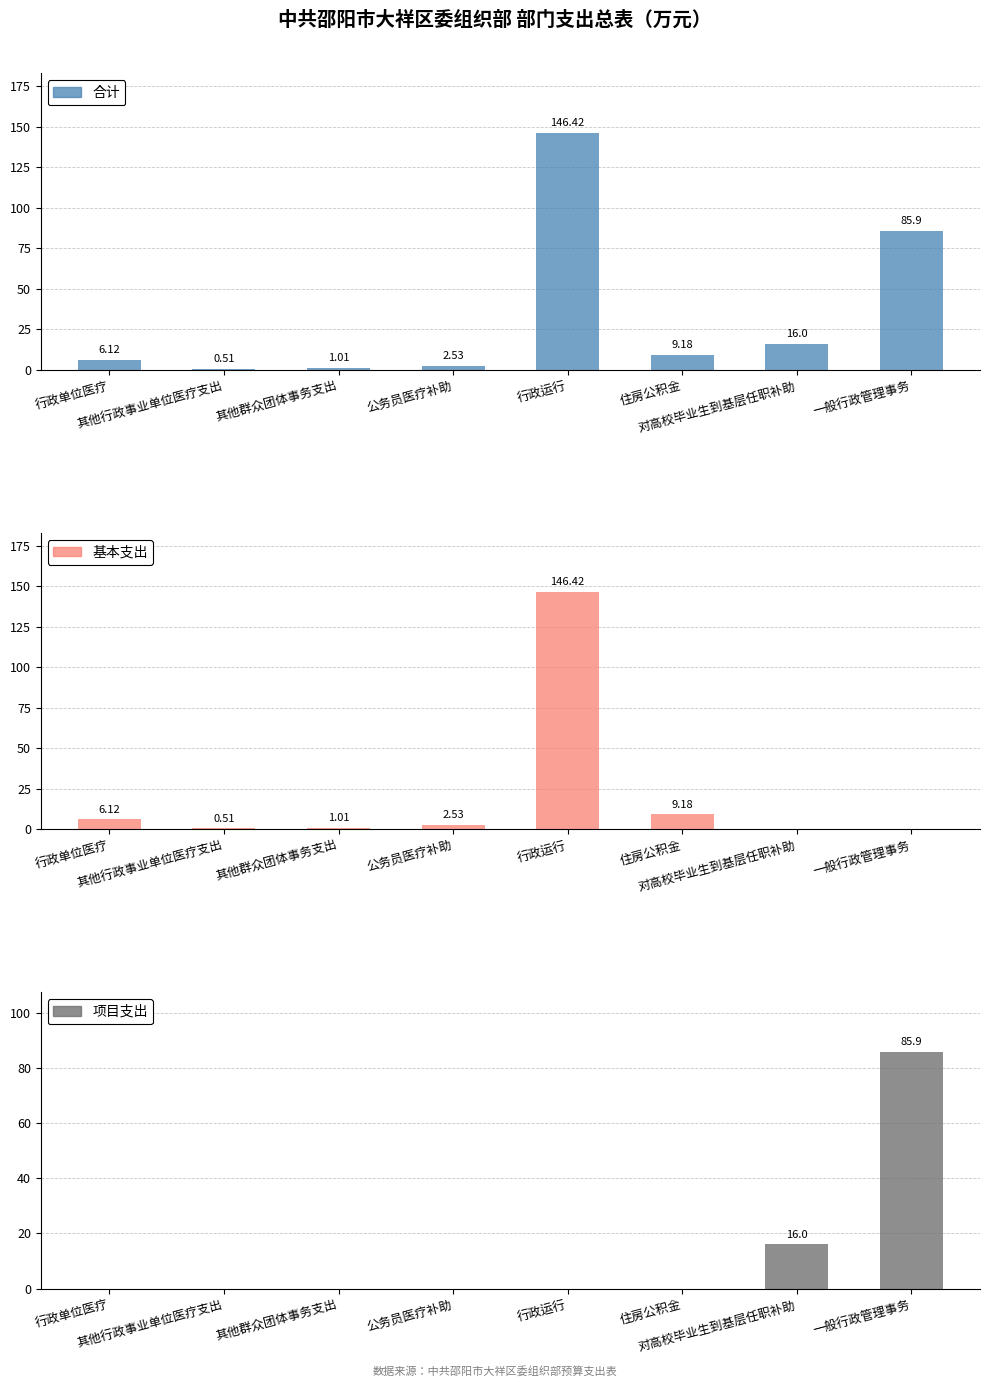

Between 行政运行 and 一般行政管理事务, which series saw the biggest shift?

基本支出